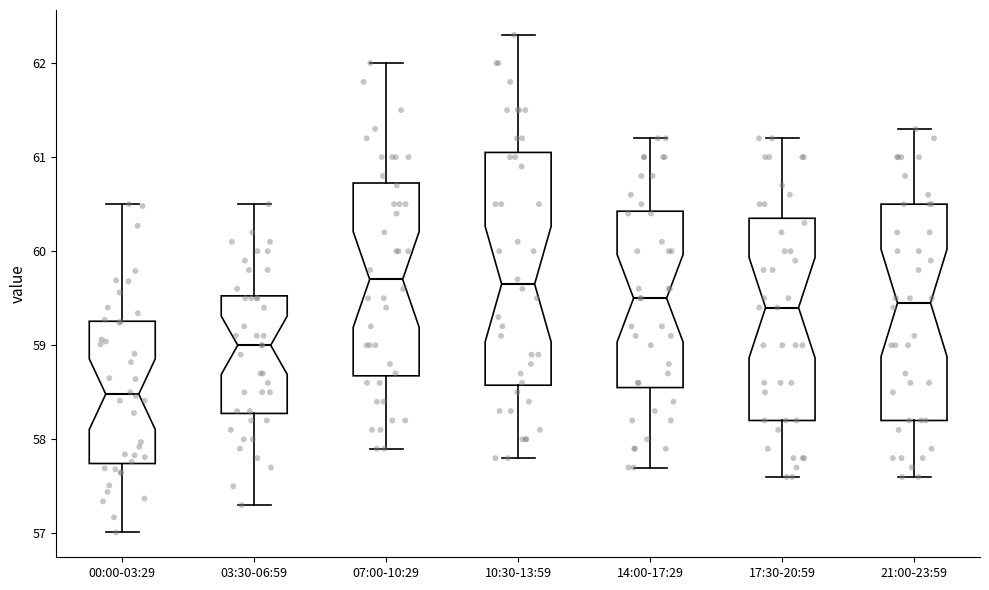

Comparing the boxes themselves (not the whiskers), which one is the tallest?

10:30-13:59